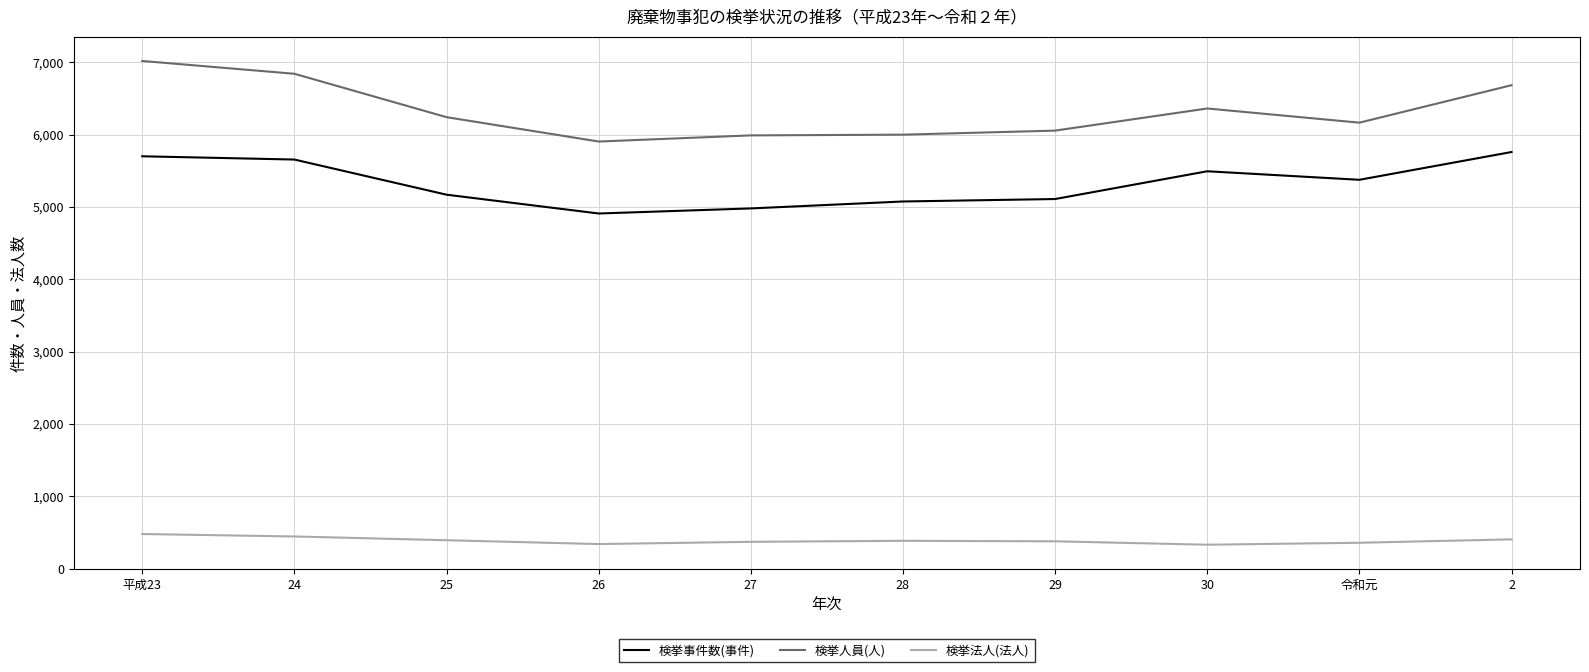

Rank the series at 2 from lowest to highest value.

検挙法人(法人), 検挙事件数(事件), 検挙人員(人)